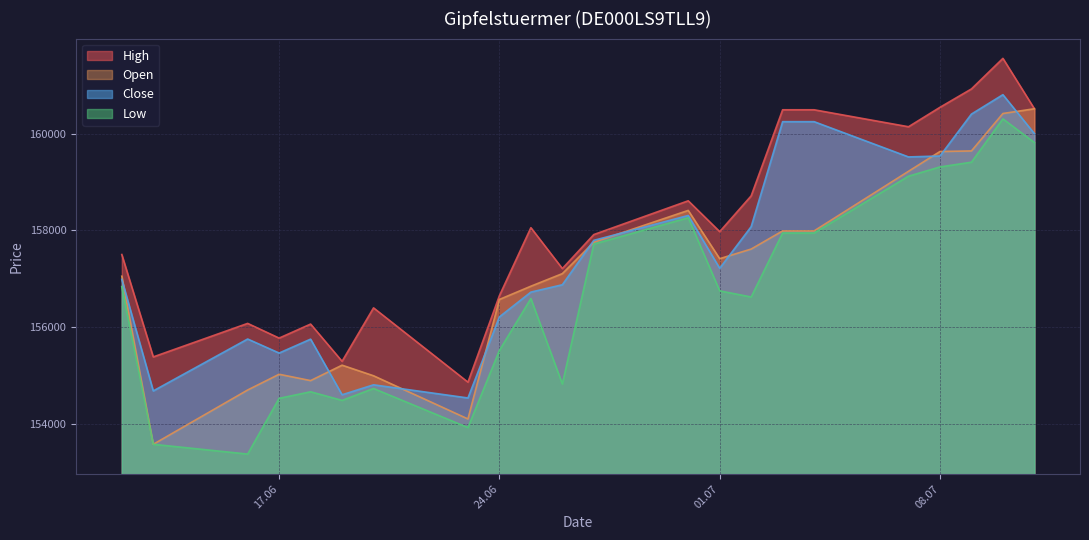

Which series has the largest range (max minus min)?

Open